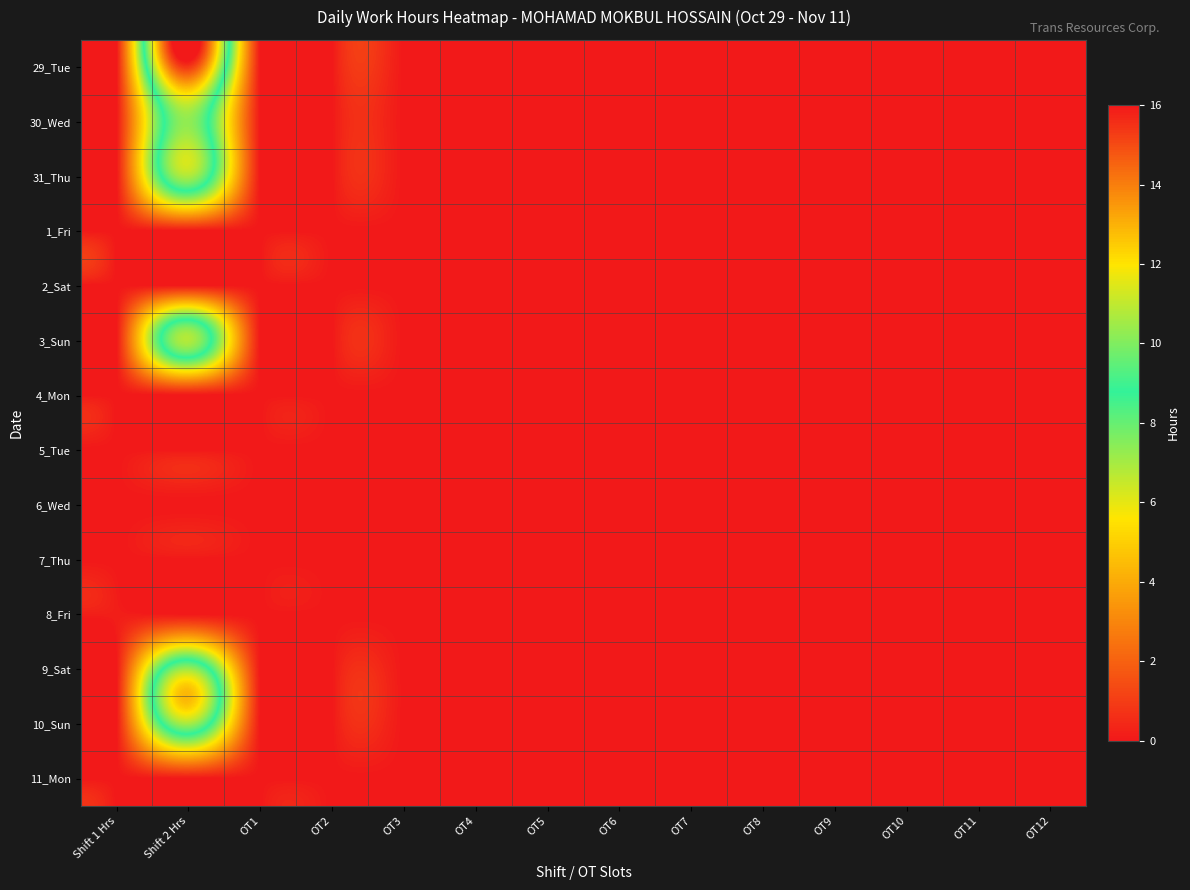

Which has a higher value, OT4 or OT11?

OT4